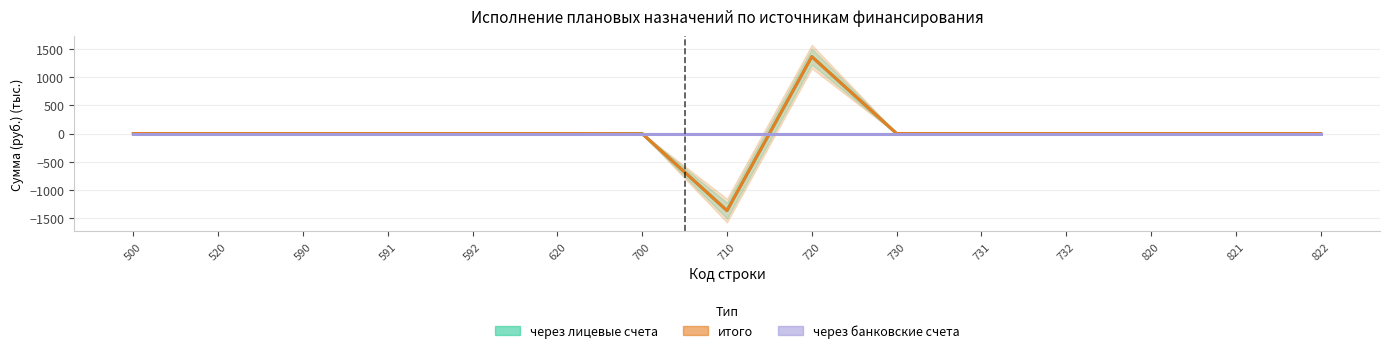

True or false: итого has a value of -1004.9 at 500.

False